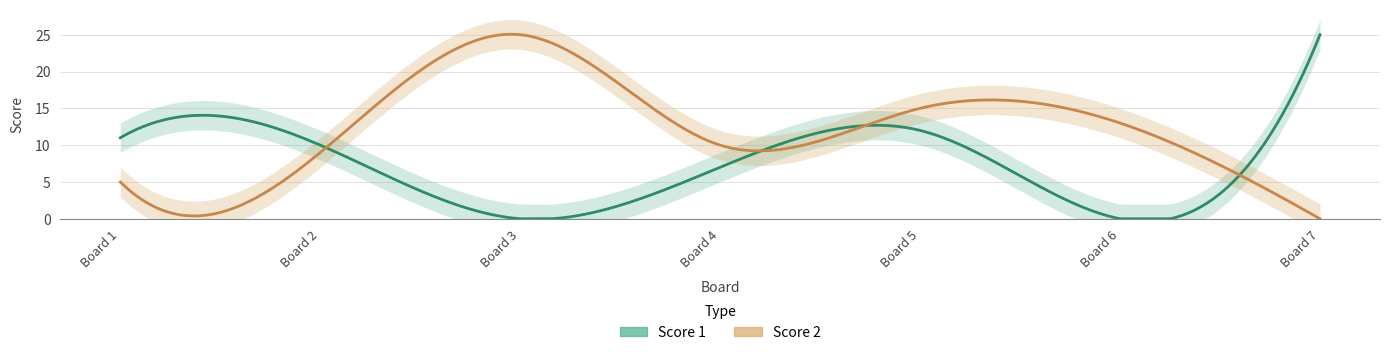

How many positive values does the Score 1 series have?

5